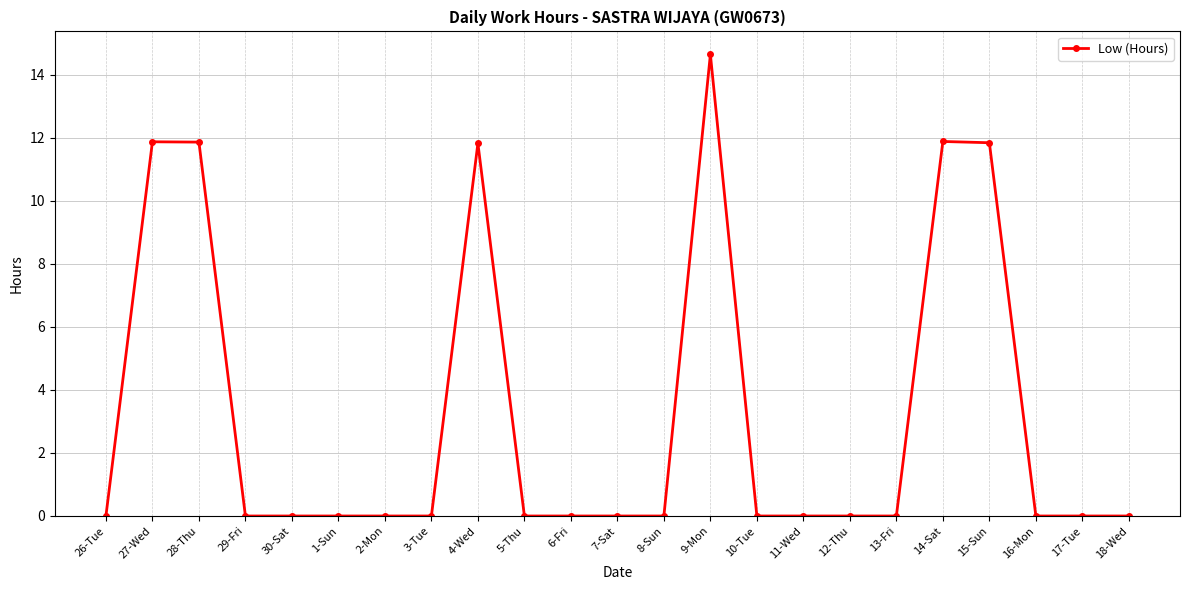

Is it true that the value at 26-Tue is -7.2?

False